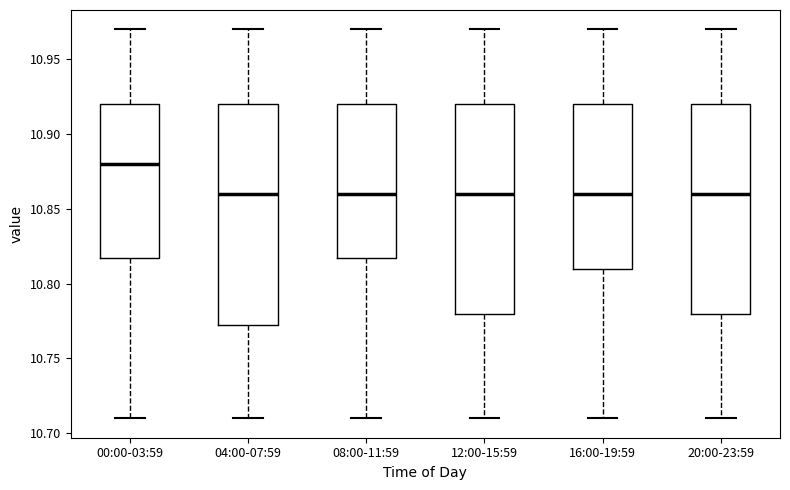

Reading left to right, read every box against the y-axis: the position of its median line, the range the box covers, and the ends of its whiskers. The values are not printed on the chart, so give them approximately, as read against the axis.

00:00-03:59: median 10.880, box 10.820 to 10.920, whiskers 10.710 to 10.970
04:00-07:59: median 10.860, box 10.775 to 10.920, whiskers 10.710 to 10.970
08:00-11:59: median 10.860, box 10.820 to 10.920, whiskers 10.710 to 10.970
12:00-15:59: median 10.860, box 10.780 to 10.920, whiskers 10.710 to 10.970
16:00-19:59: median 10.860, box 10.810 to 10.920, whiskers 10.710 to 10.970
20:00-23:59: median 10.860, box 10.780 to 10.920, whiskers 10.710 to 10.970